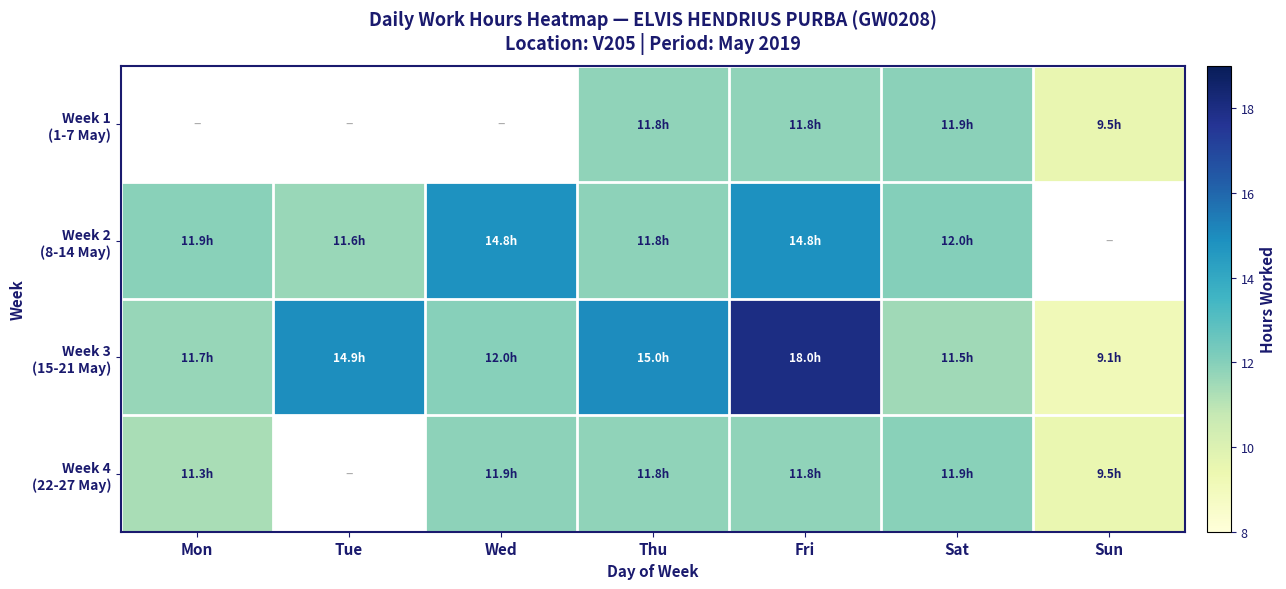

What is the difference between the highest and lowest values at Fri?

6.2